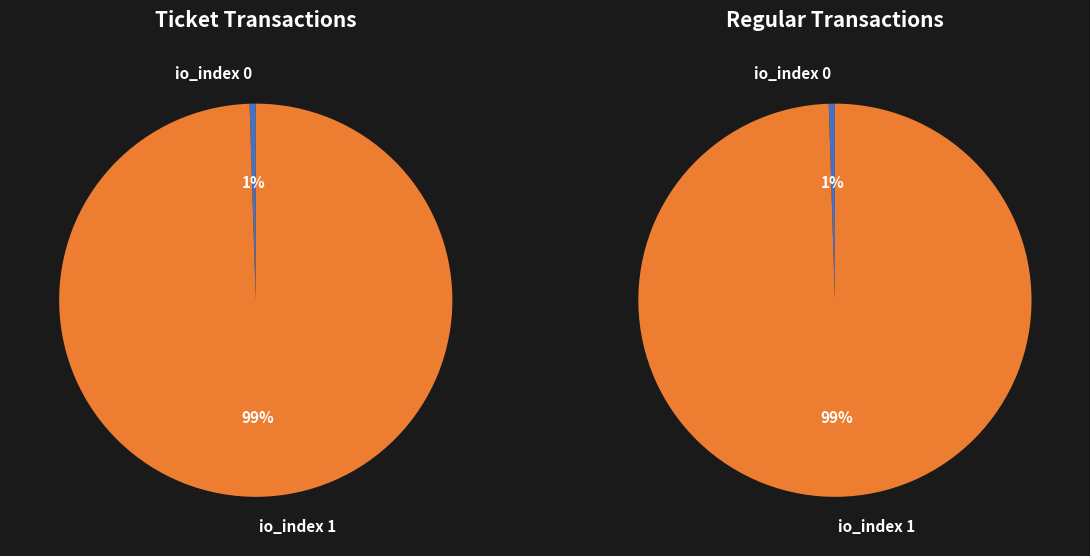

To the nearest percent, what is the average slice percentage?

50%